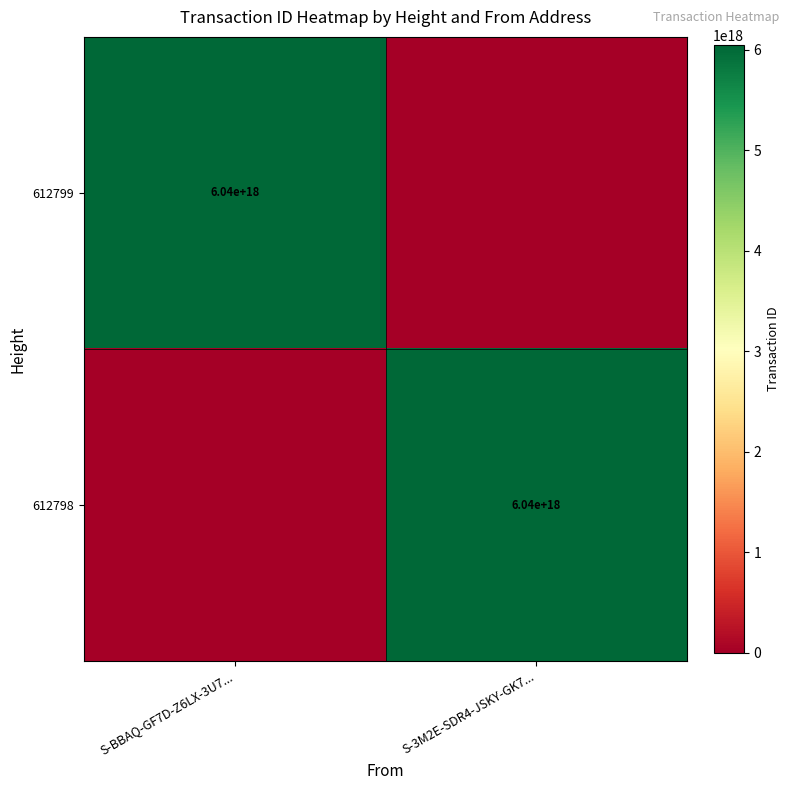

The 612798 series shows 6040000000000000000 at S-3M2E-SDR4-JSKY-GK7.... True or false?

True